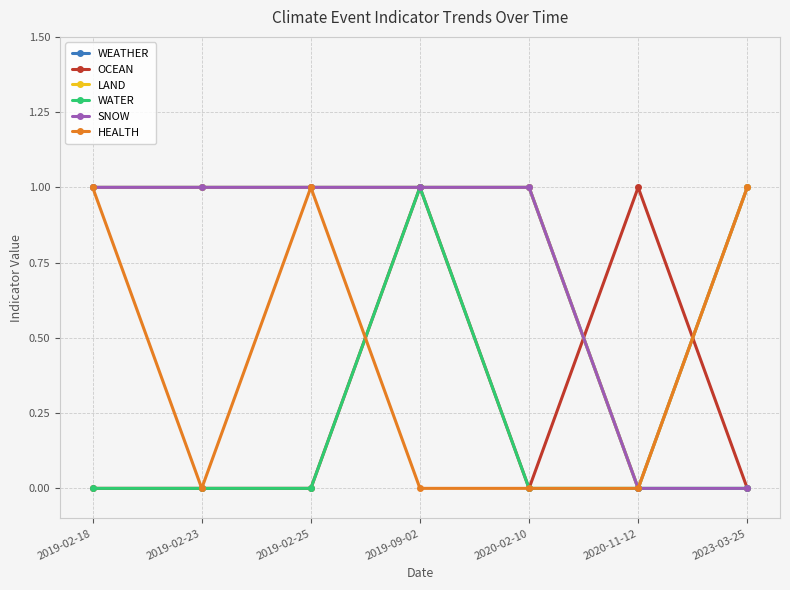

Where is the first local minimum for HEALTH?

2019-02-23